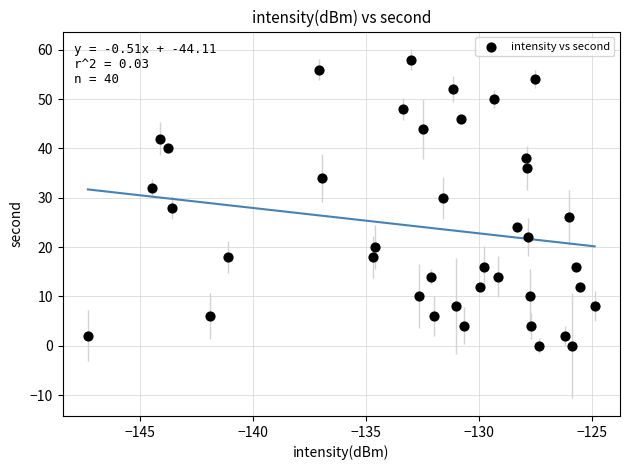

What is the range of Y values (max minus min)?

58